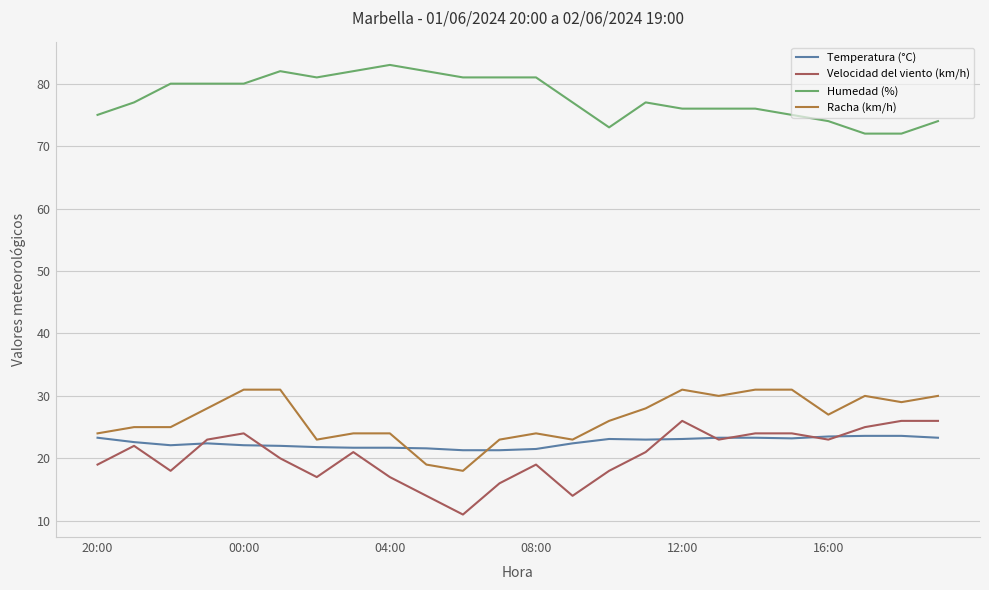

What are all the series names shown in the legend?

Temperatura (°C), Velocidad del viento (km/h), Humedad (%), Racha (km/h)